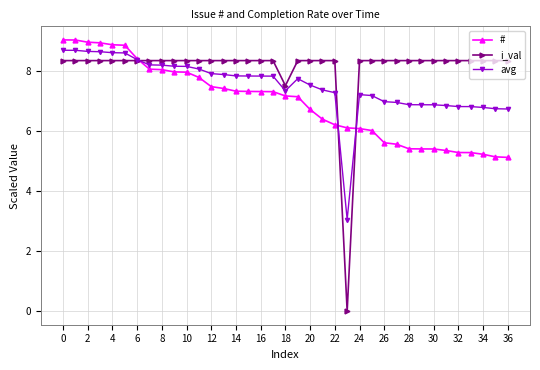

What is the sum of all avg values?

277.8